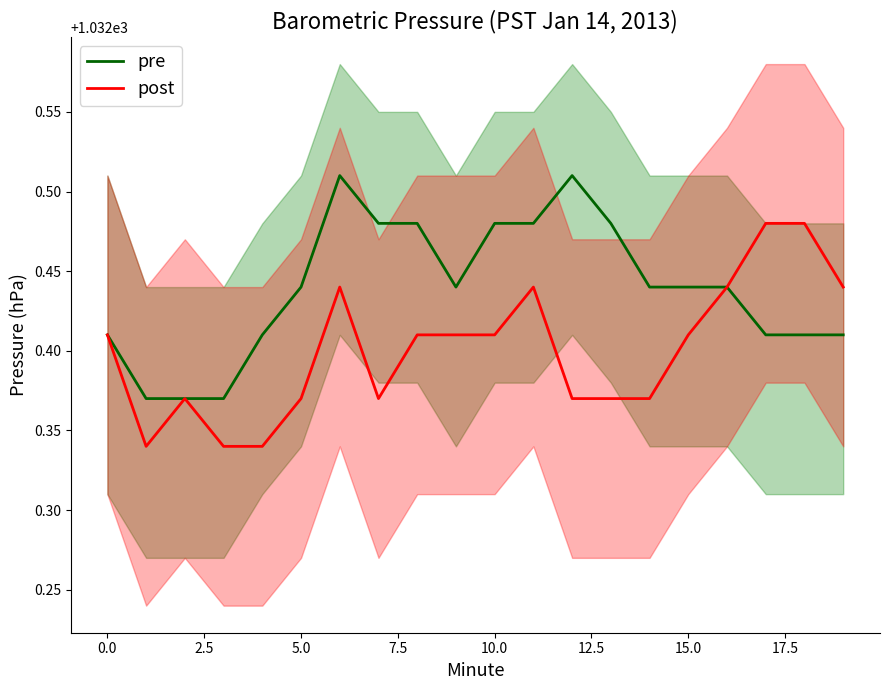

True or false: post and pre cross at least once.

False